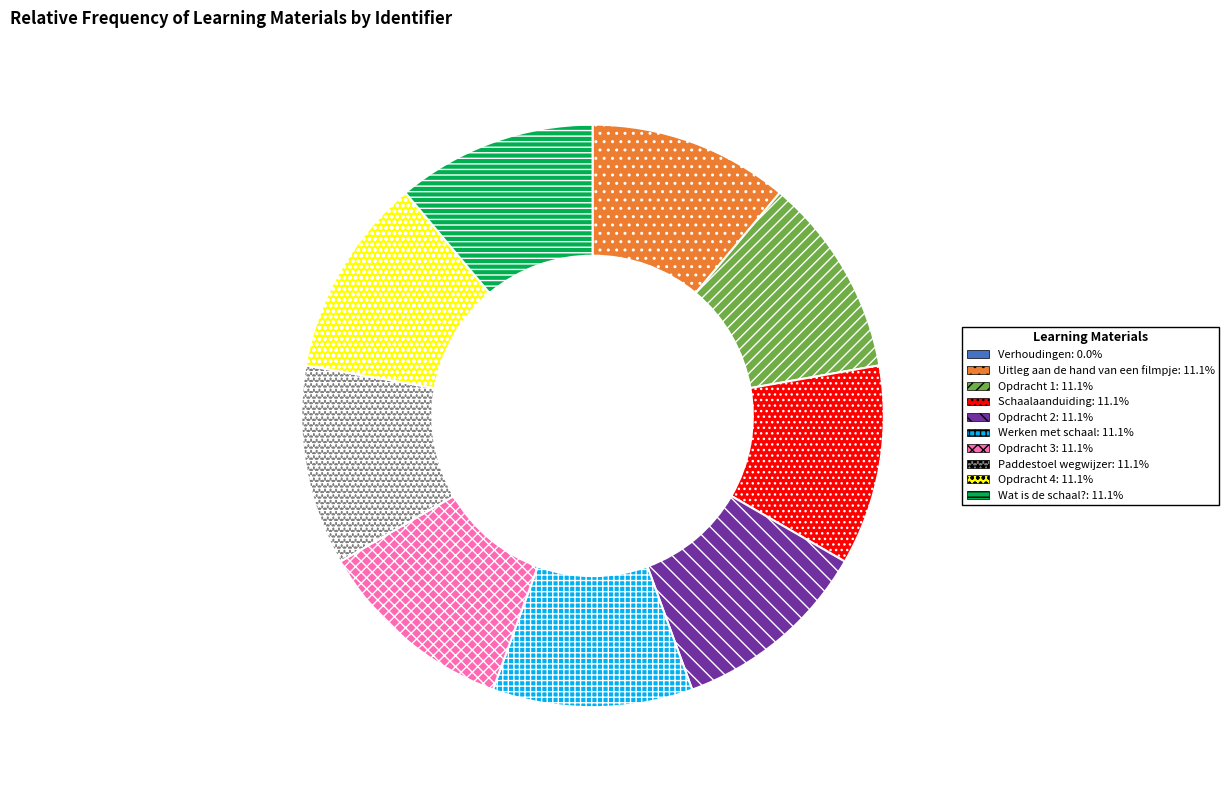

Approximately how many times larger is the value at Paddestoel wegwijzer compared to Opdracht 1?

1.0